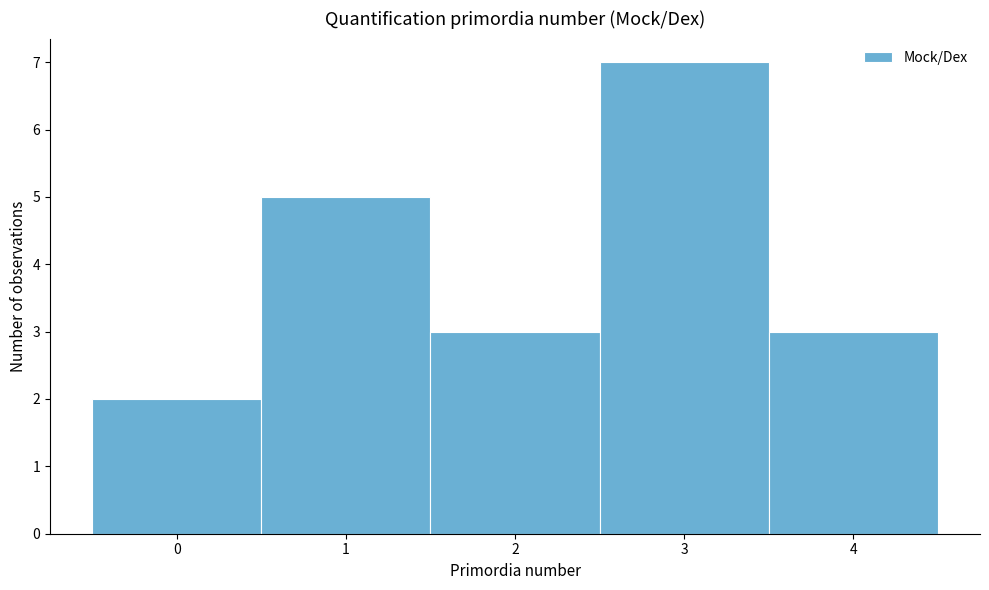

Reading left to right, list every bar in this chart as the range it spans on the x-axis followed by its height. The values are not printed on the chart, so give them approximately, as read against the axis.

-0.5 to 0.5: 2
0.5 to 1.5: 5
1.5 to 2.5: 3
2.5 to 3.5: 7
3.5 to 4.5: 3